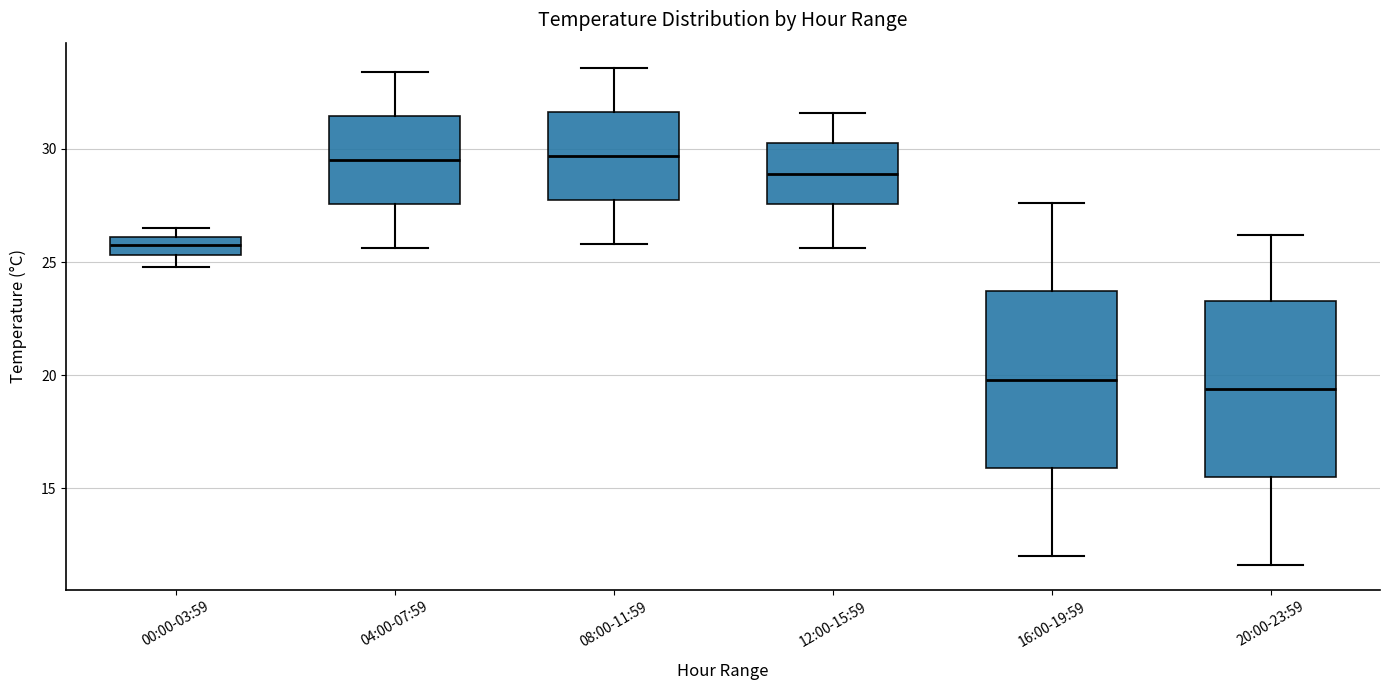

Reading left to right, transcribe this box plot: for each box, give where its median line is, the range the box spans, and where its two whiskers end, as read against the y-axis. The values are not printed on the chart, so give them approximately, as read against the axis.

00:00-03:59: median 26.0 (inside the box), box 25.5 to 26.0, whiskers 25.0 to 26.5
04:00-07:59: median 29.5, box 27.5 to 31.5, whiskers 25.5 to 33.5
08:00-11:59: median 29.5, box 28.0 to 31.5, whiskers 26.0 to 33.5
12:00-15:59: median 29.0, box 27.5 to 30.5, whiskers 25.5 to 31.5
16:00-19:59: median 20.0, box 16.0 to 23.5, whiskers 12.0 to 27.5
20:00-23:59: median 19.5, box 15.5 to 23.5, whiskers 11.5 to 26.0